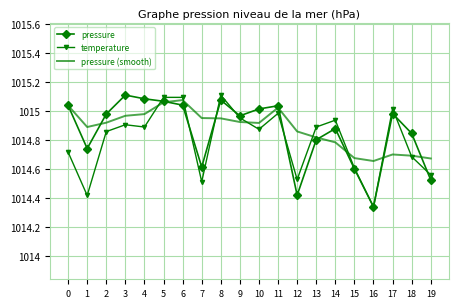

At which label does temperature reach its minimum?

16